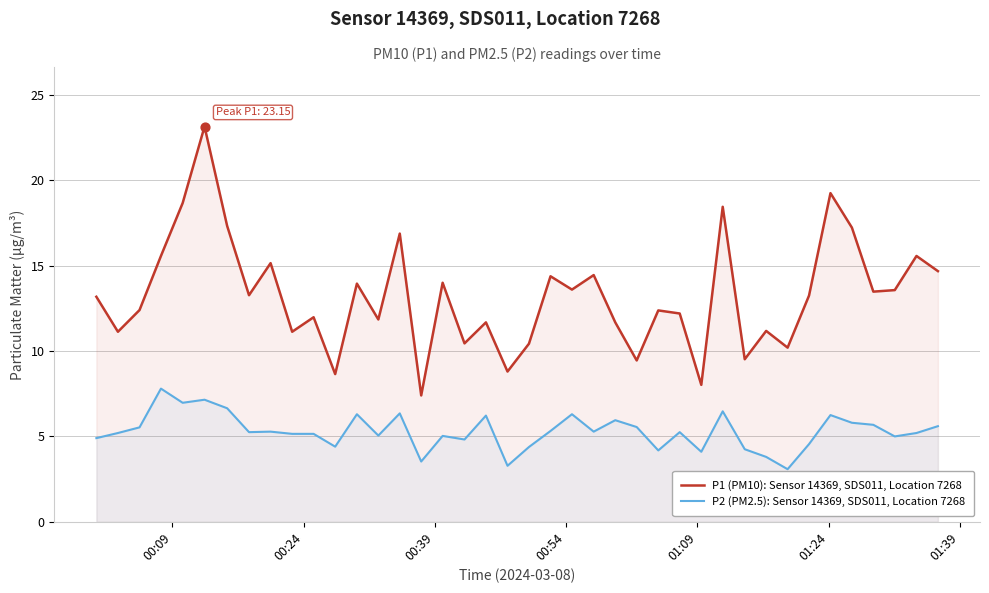

Which series has the largest total across all categories?

P1 (PM10): Sensor 14369, SDS011, Location 7268